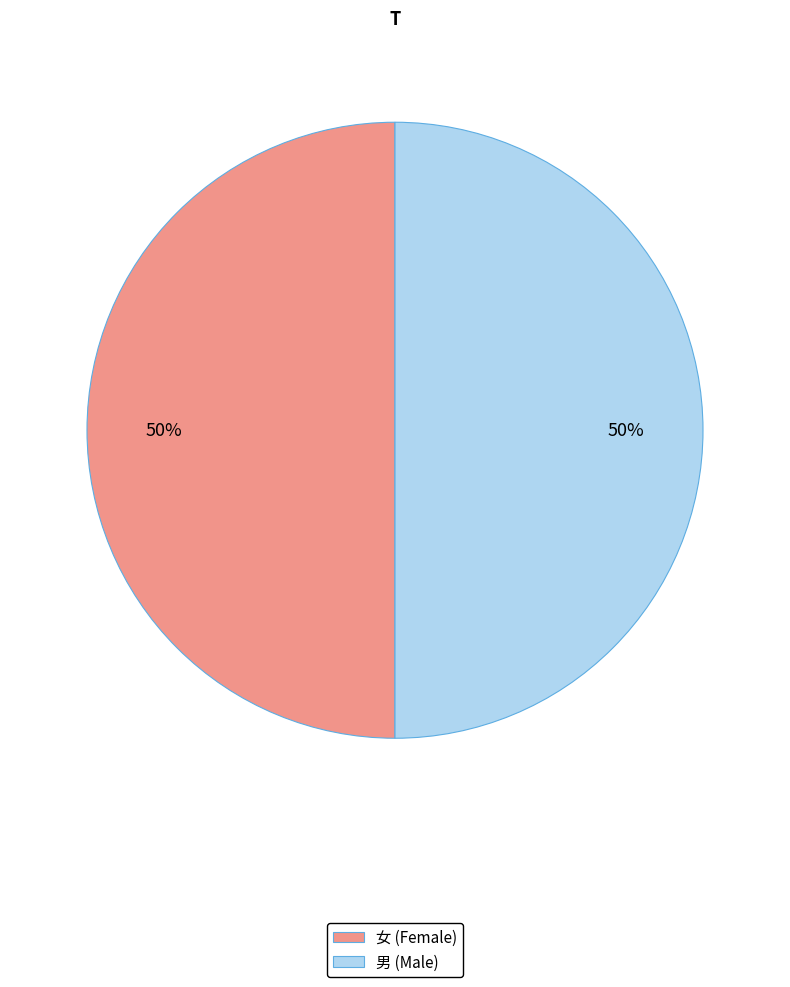

True or false: 男 (Male) accounts for 50% of the total.

True